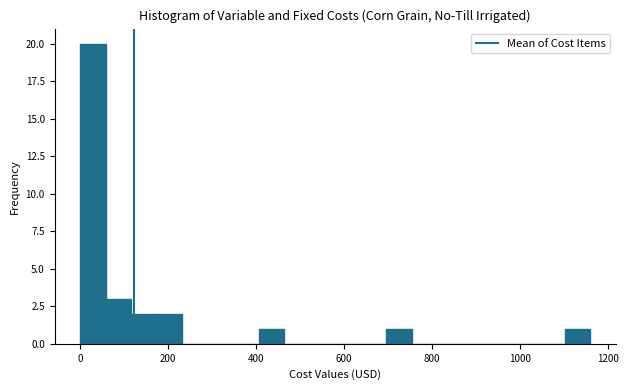

Around what value on the x-axis is the tallest bar? Give the approximate position of its centre, as read against the axis.

20